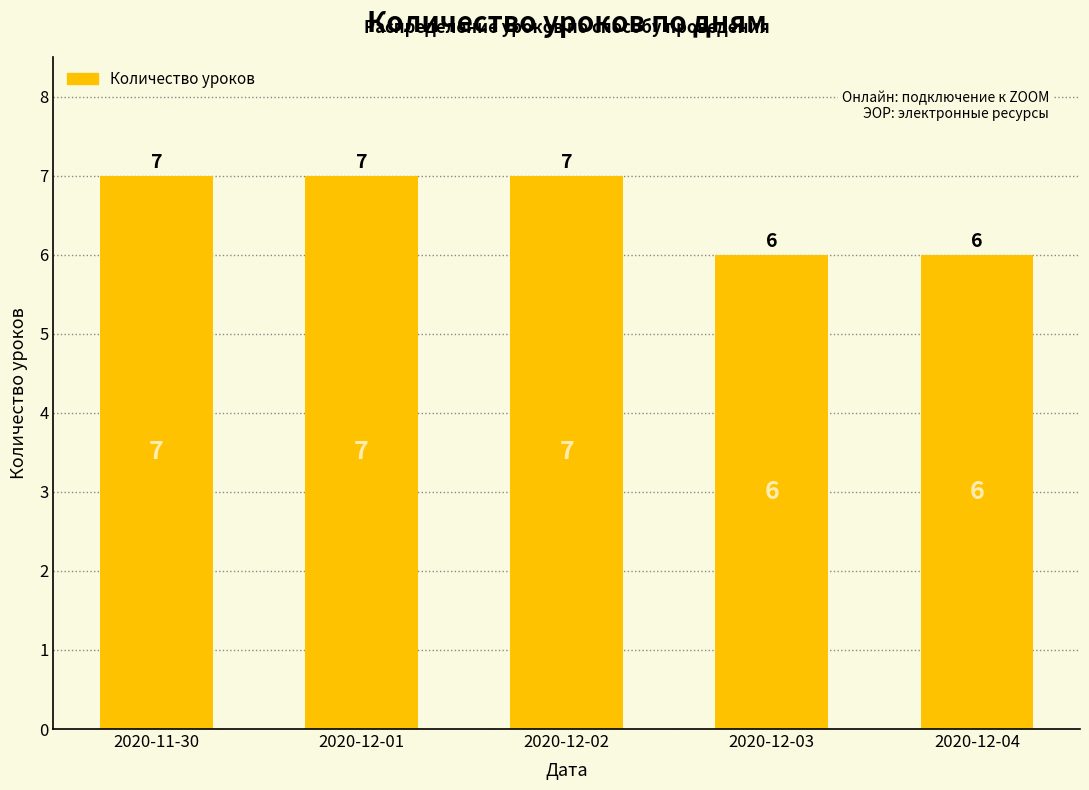

Count the number of categories in the chart.

5